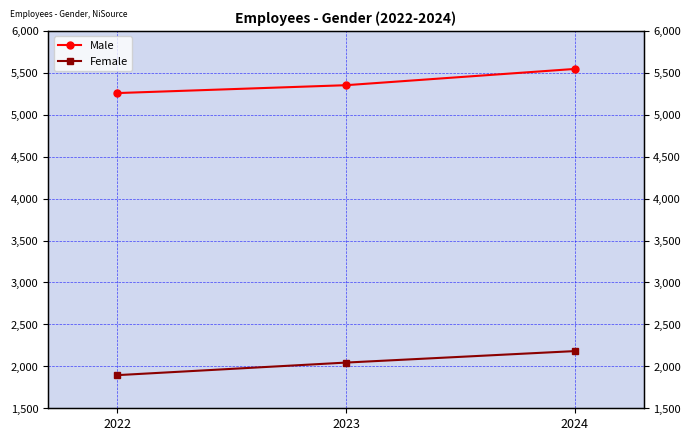

At which category is the sum across all series the highest?

2024